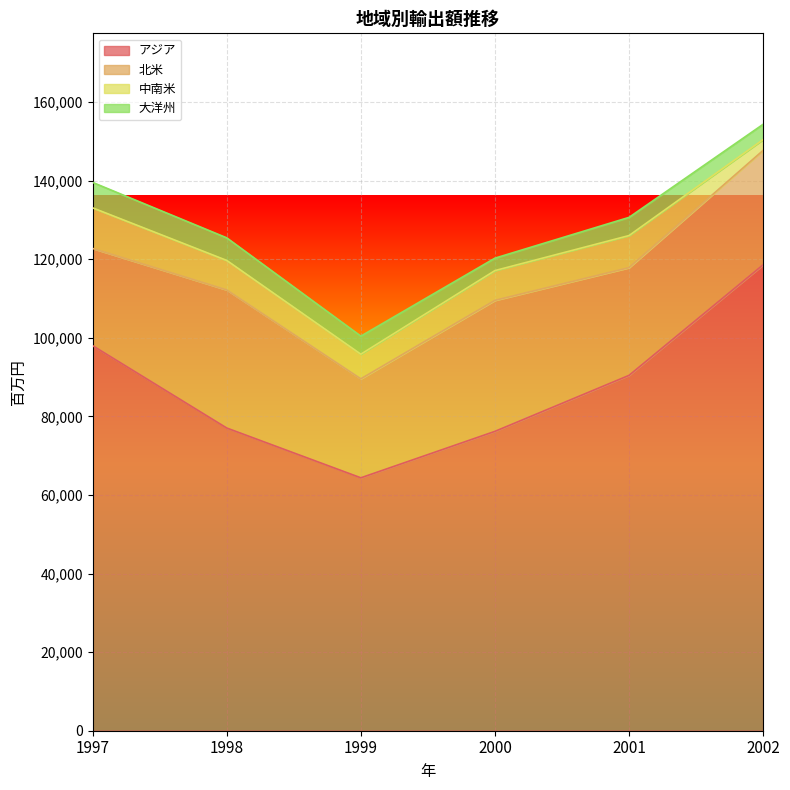

What are all the series names shown in the legend?

アジア, 北米, 中南米, 大洋州